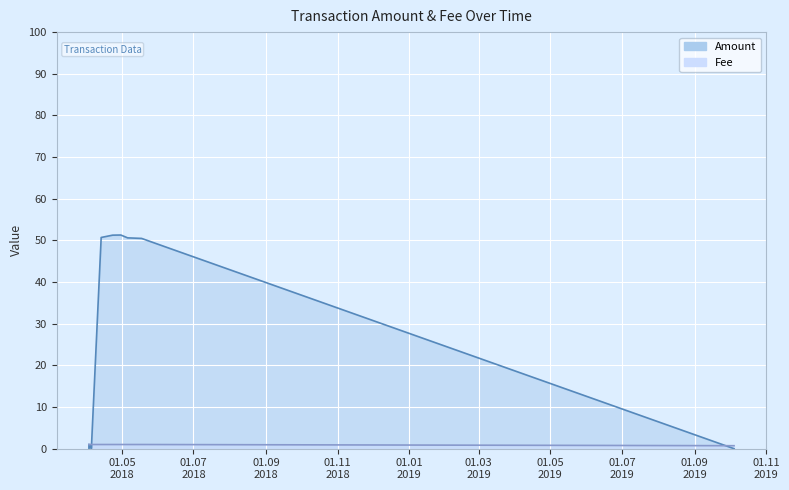

Reading left to right, extract all data points from this chart.

Amount: 1.0	0.0	1.0	0.0	50.7	51.3	51.3	50.6	50.5	0.0
Fee: 1.0	1.0	1.0	1.0	1.0	1.0	1.0	1.0	1.0	0.7